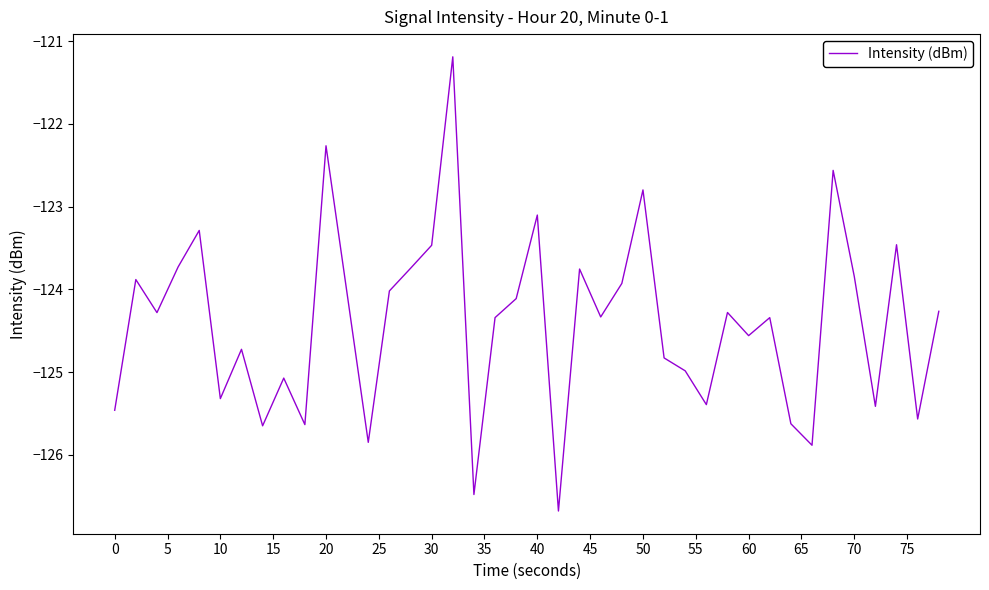

What is the smallest value displayed?

-126.7